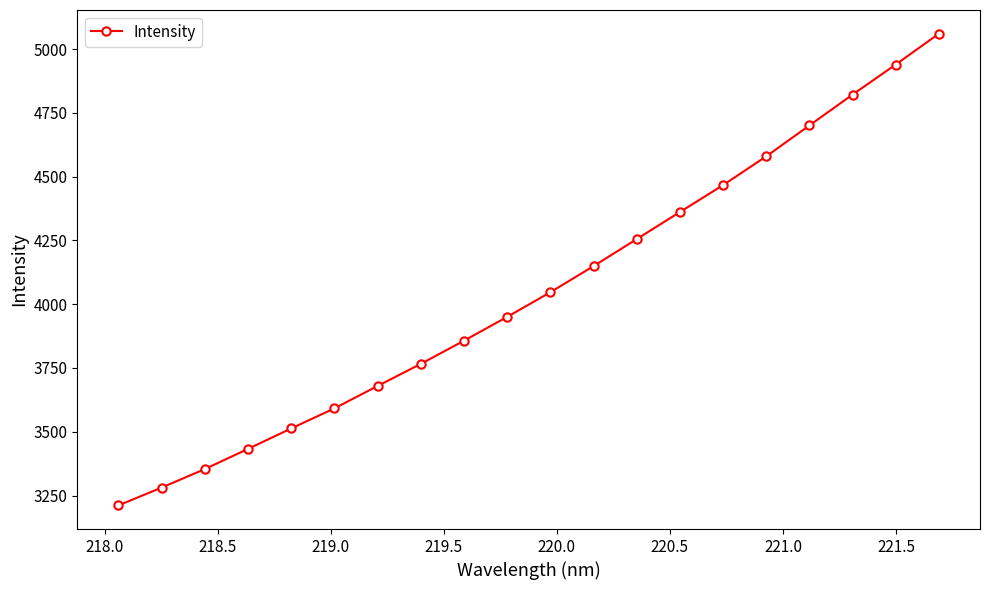

What is the difference between the maximum and minimum values?

1849.4